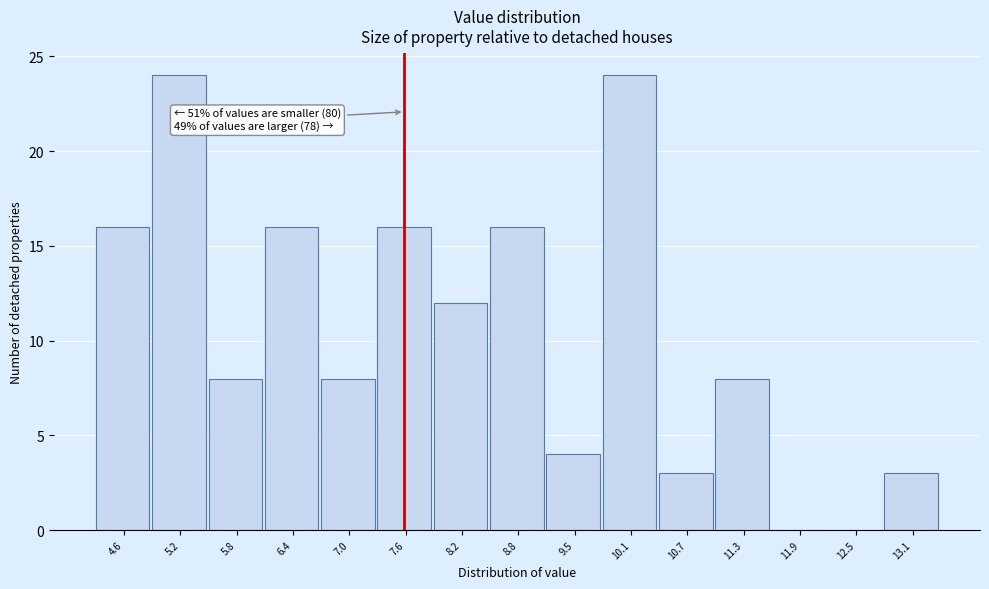

Reading right to left, transcribe all the data shown in this chart.

13.1=3	12.5=0	11.9=0	11.3=8	10.7=3	10.1=24	9.5=4	8.8=16	8.2=12	7.6=16	7.0=8	6.4=16	5.8=8	5.2=24	4.6=16